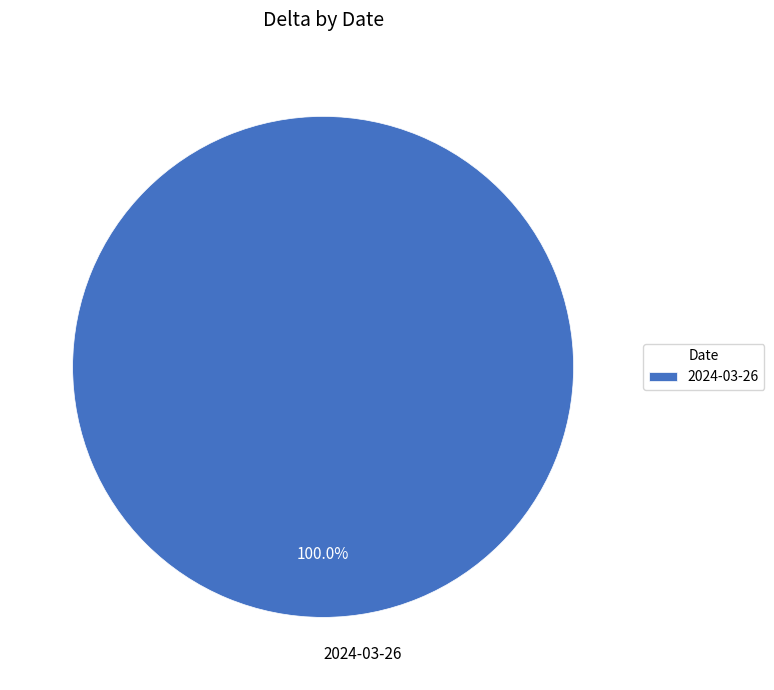

Is there any slice that represents more than half of the pie?

Yes